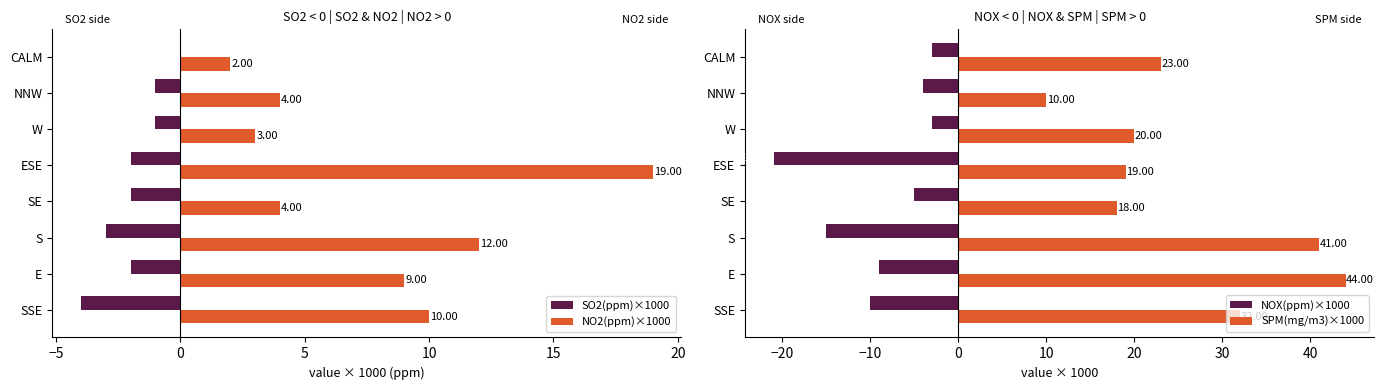

The NO2(ppm)×1000 series shows 9 at E. True or false?

True